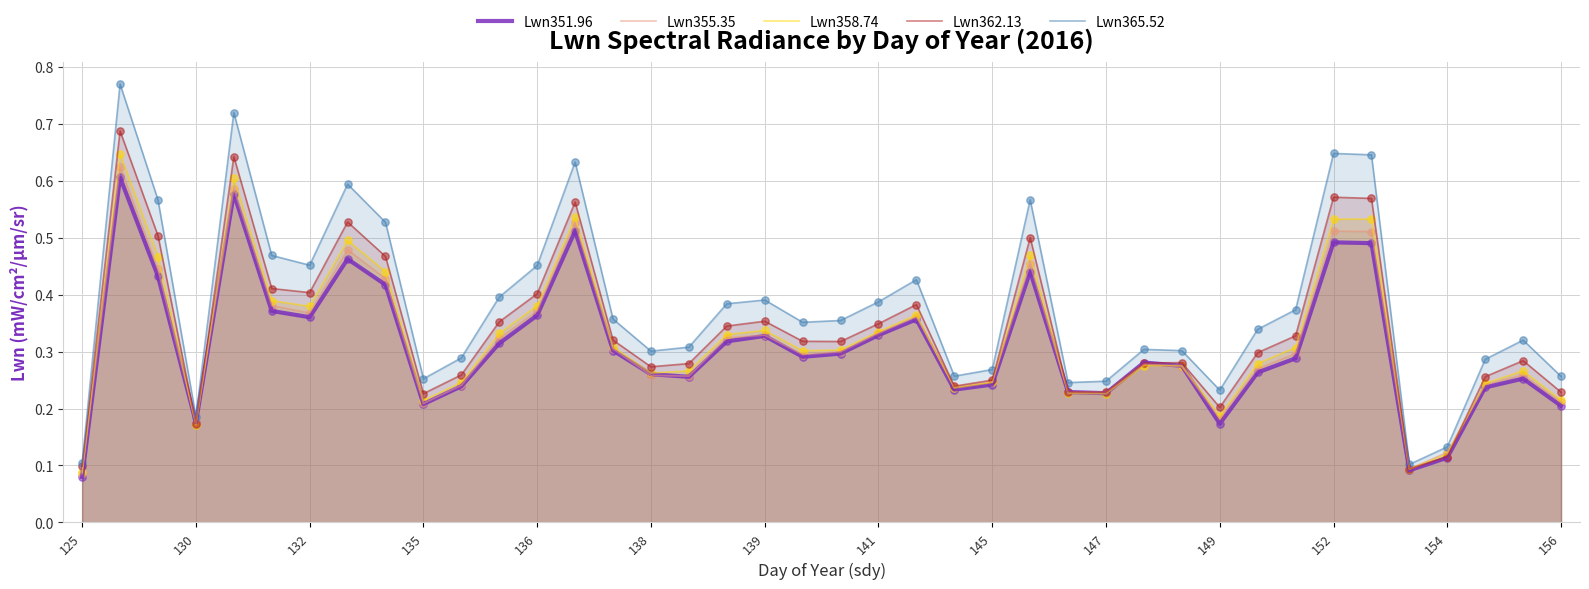

Which series has the widest spread of Y values?

Lwn365.52